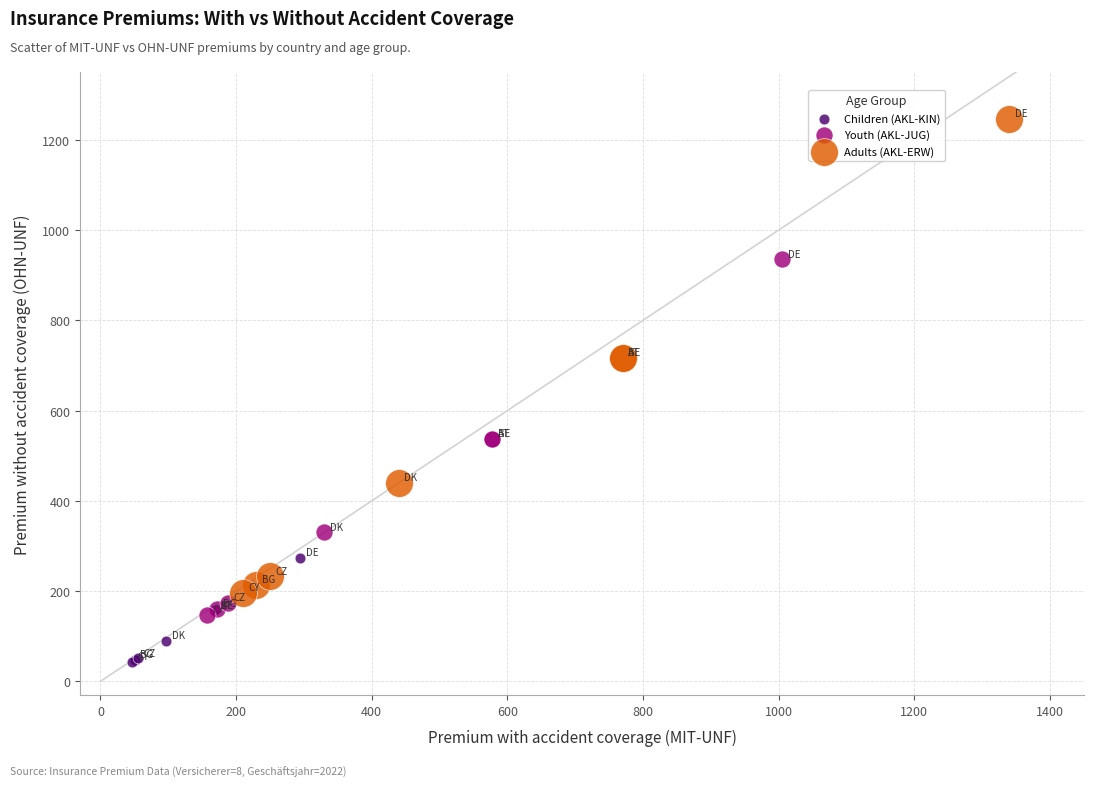

Which series reaches the minimum Y coordinate?

Children (AKL-KIN)